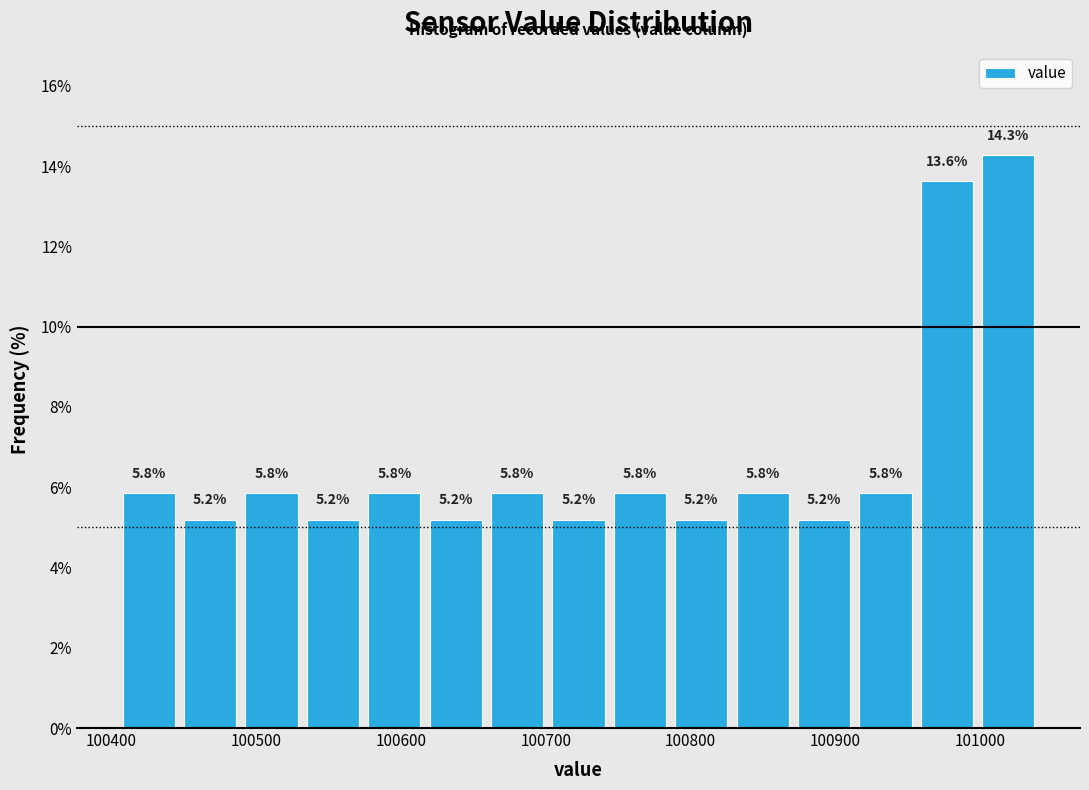

Which range on the x-axis has the tallest bar?

101000 to 101040